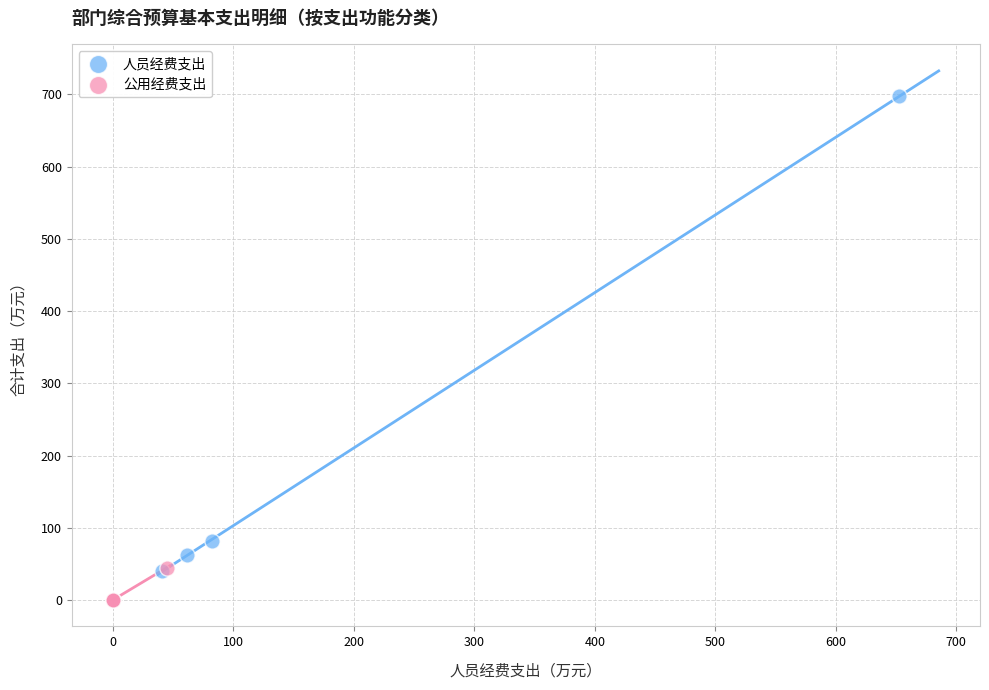

Which series reaches the maximum Y coordinate?

人员经费支出